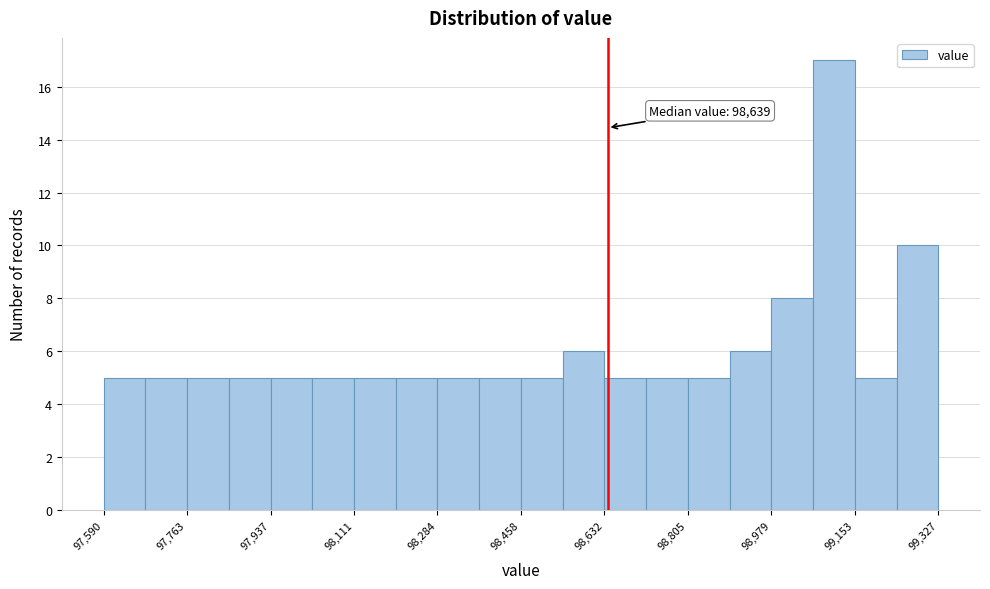

Over which range of the x-axis is the bar tallest?

99060 to 99160